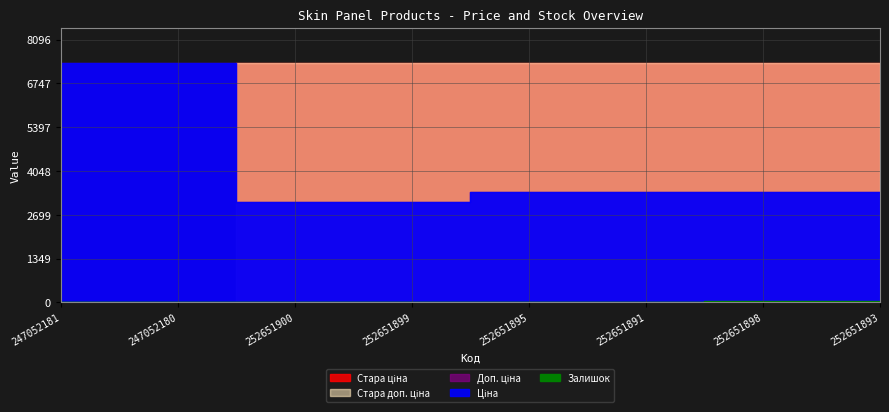

Reading left to right, list all the values displayed in this chart.

Залишок: 20.0	21.0	3.0	18.0	10.0	22.0	35.0	43.0
Ціна: 7360.2	7360.2	3091.3	3091.3	3385.7	3385.7	3385.7	3385.7
Доп. ціна: 7360.2	7360.2	3091.0	3091.0	3386.0	3386.0	3386.0	3386.0
Стара ціна: 0.0	0.0	7360.2	7360.2	7360.2	7360.2	7360.2	7360.2
Стара доп. ціна: 0.0	0.0	7360.2	7360.2	7360.2	7360.2	7360.2	7360.2